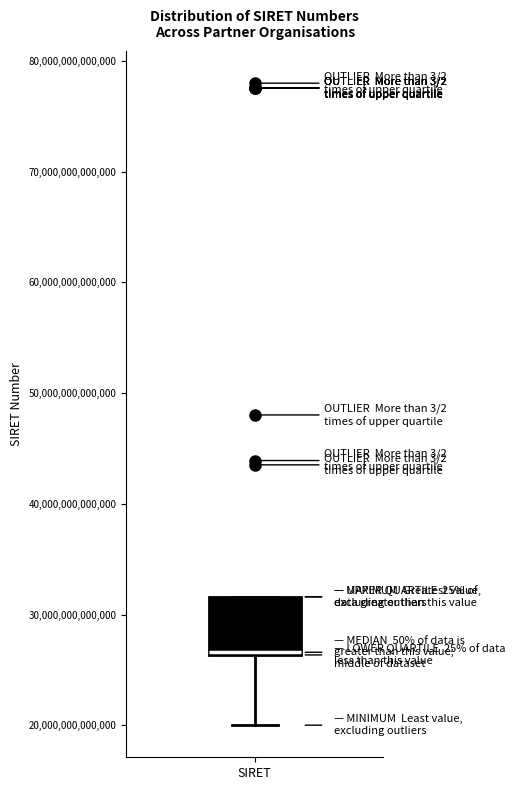

Read this box plot against the y-axis: the position of the median line, the range covered by the box, and the ends of both whiskers. The values are not printed on the chart, so give them approximately, as read against the axis.

median 27000000000000 (drawn on the box's lower edge), box 26000000000000 to 32000000000000, whiskers 20000000000000 to 32000000000000